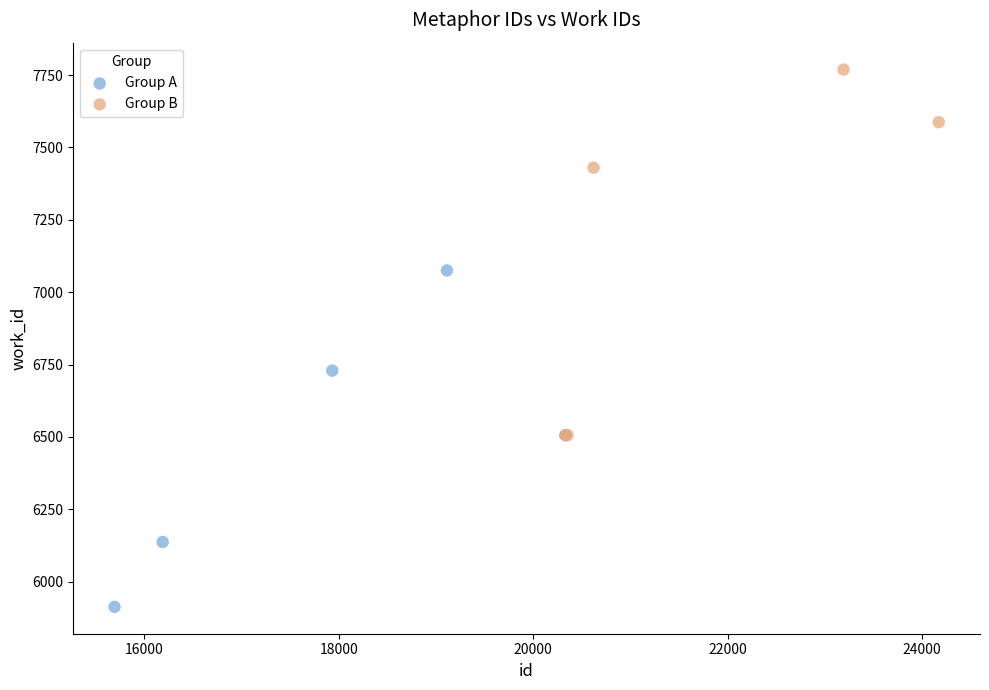

Which series has the widest spread of Y values?

Group B